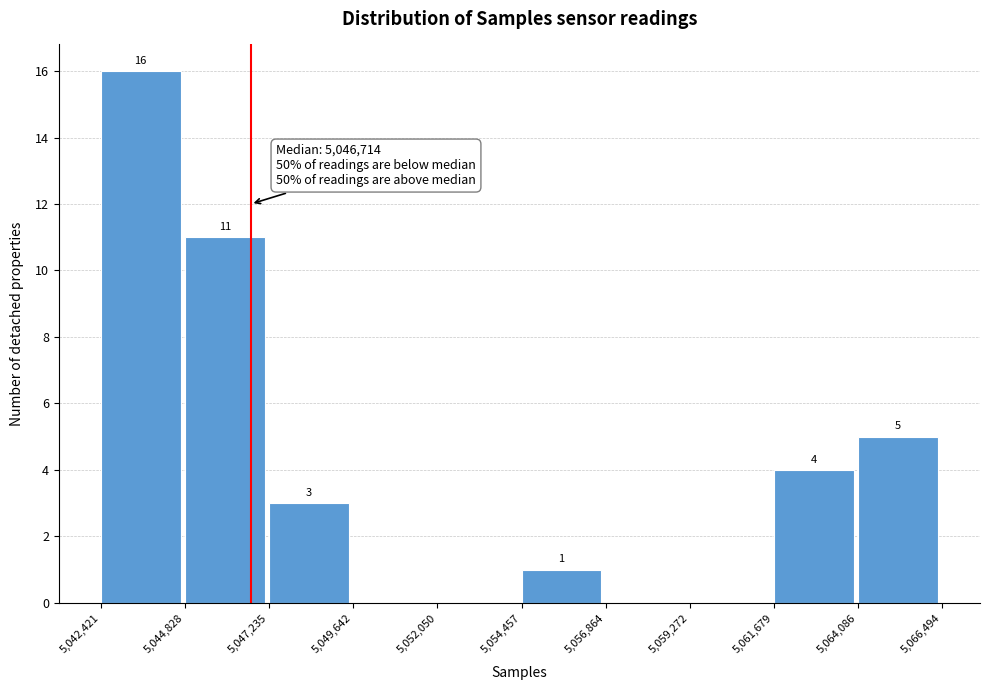

Which range on the x-axis has the tallest bar?

5,042,421 to 5,044,828